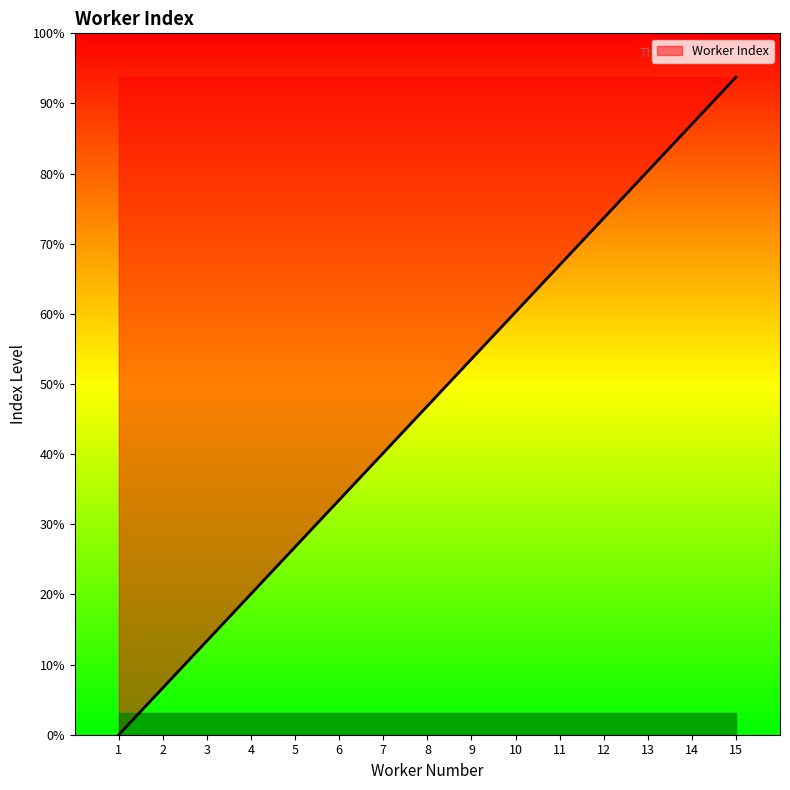

Does the chart display data point markers on the line(s)?

No